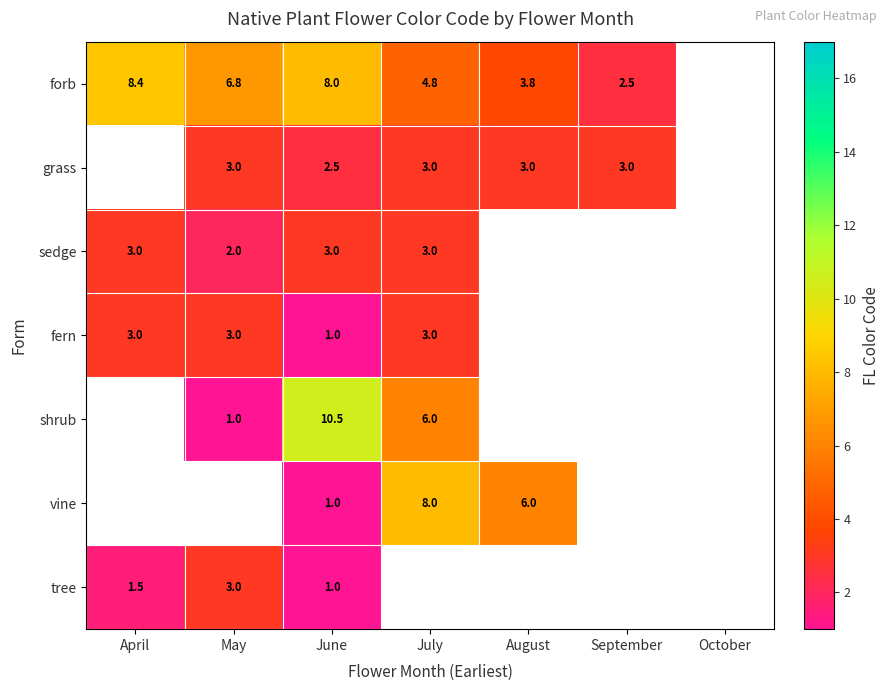

What is the total value across all series at June?

27.0